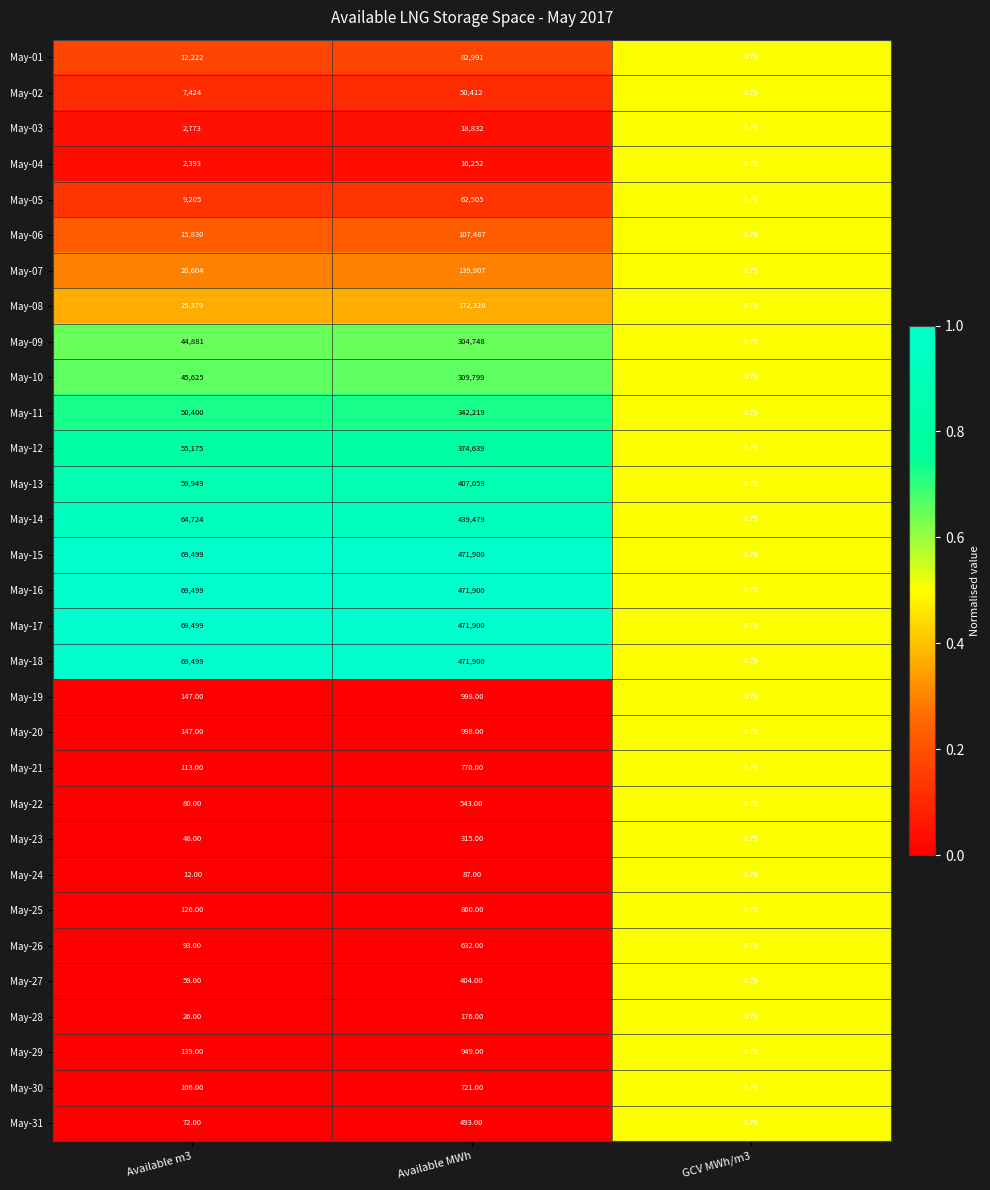

At which category is the sum across all series the highest?

Available MWh